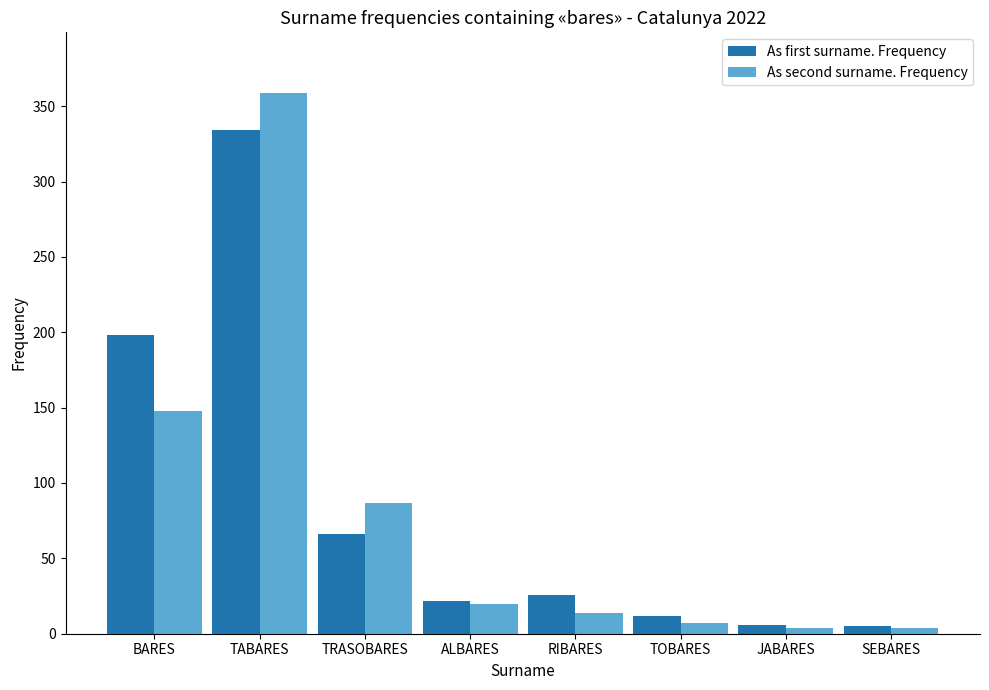

What is the minimum value for As second surname. Frequency?

4